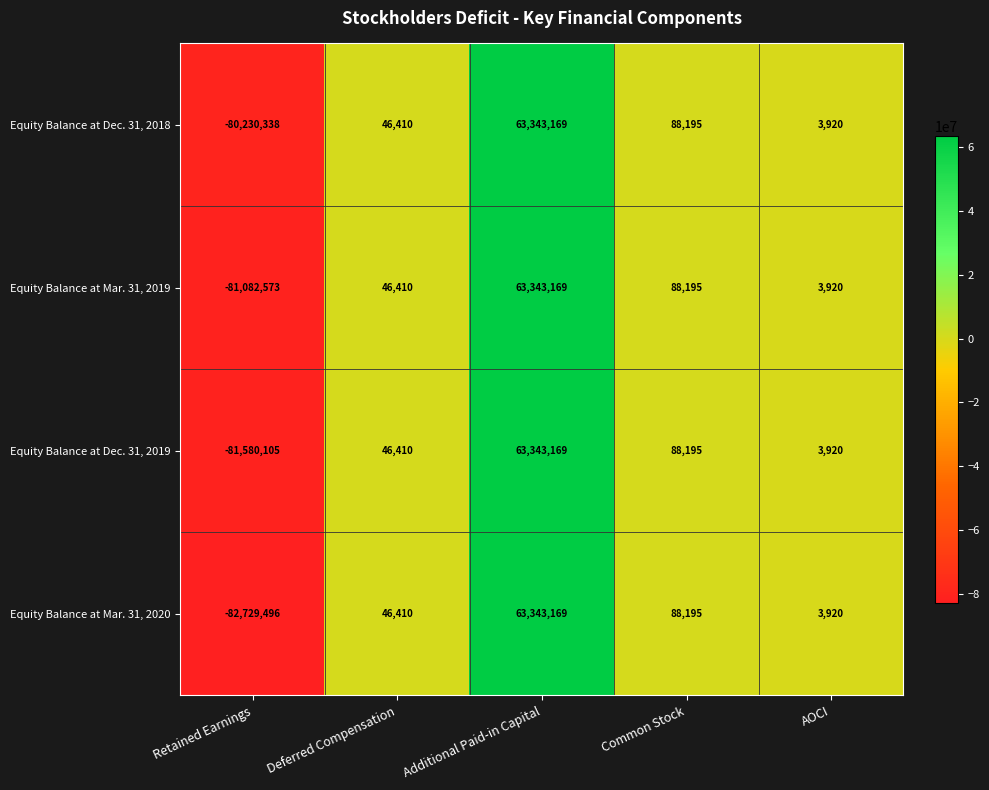

Which series changed the most between Retained Earnings and Additional Paid-in Capital?

Equity Balance at Mar. 31, 2020